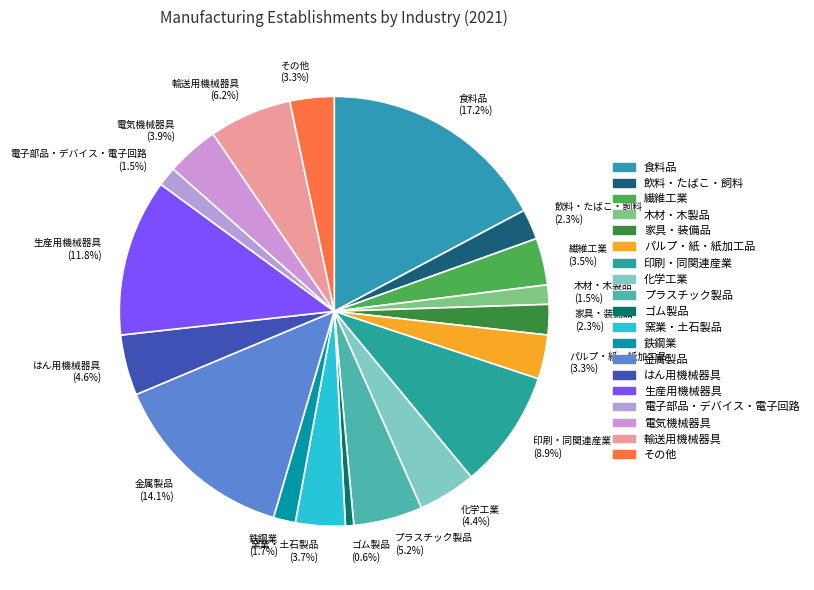

To the nearest percent, what portion does プラスチック製品 represent?

5%